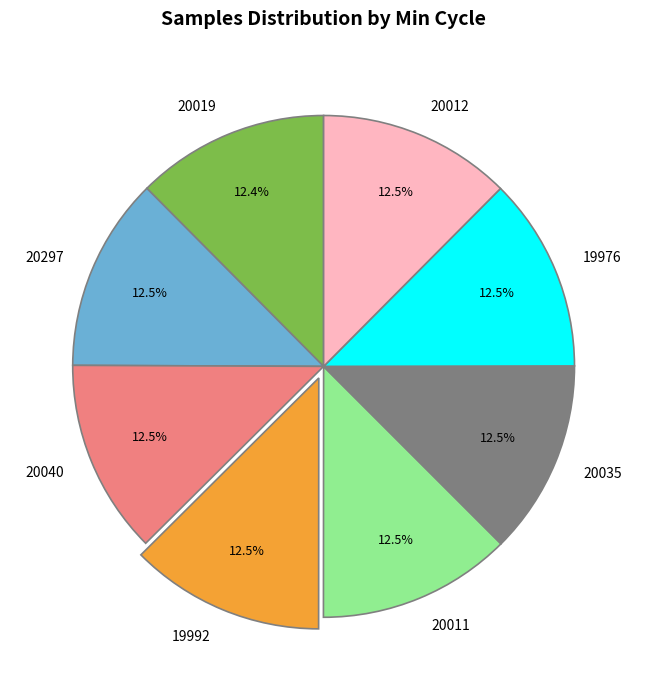

Is there a majority slice in this chart?

No